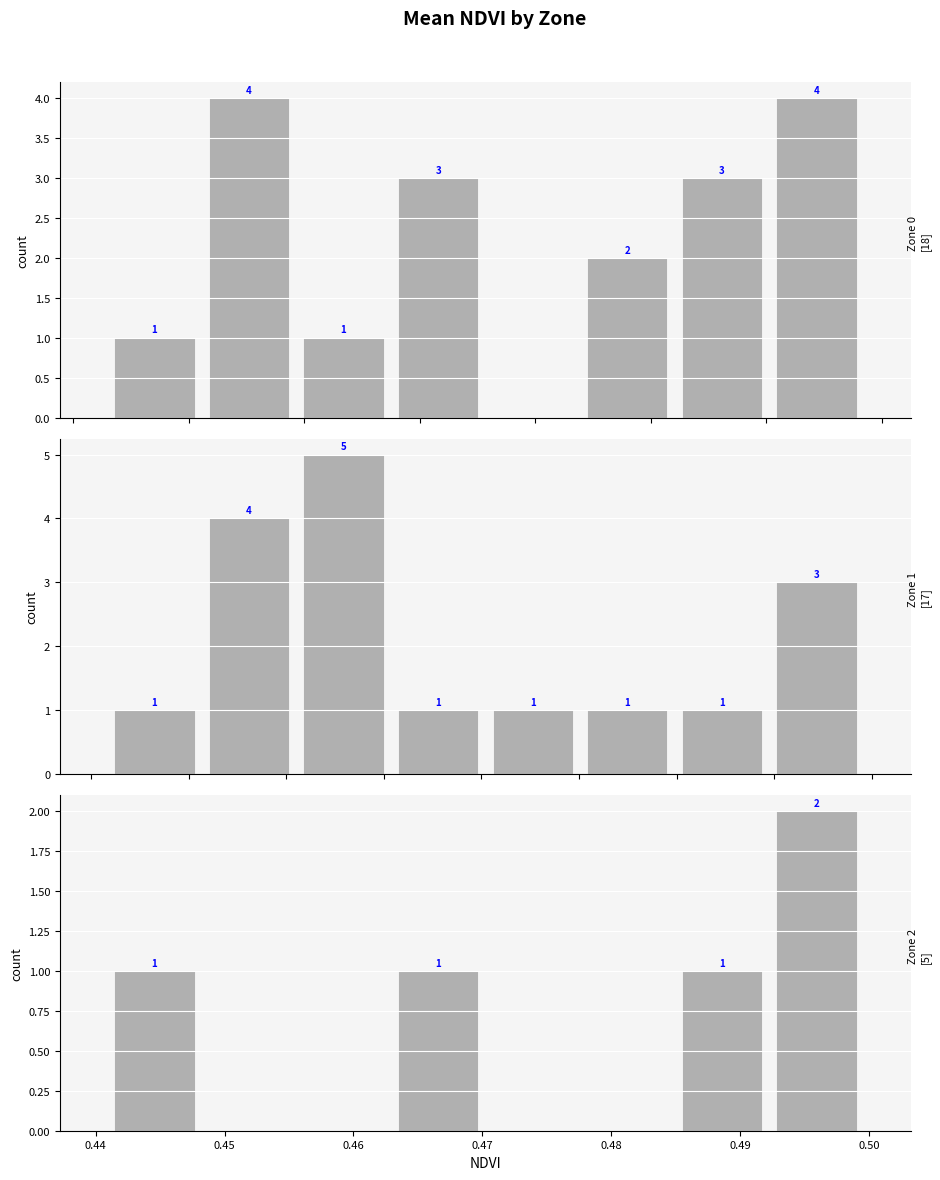

At how many categories does at least one series exceed 3?

3